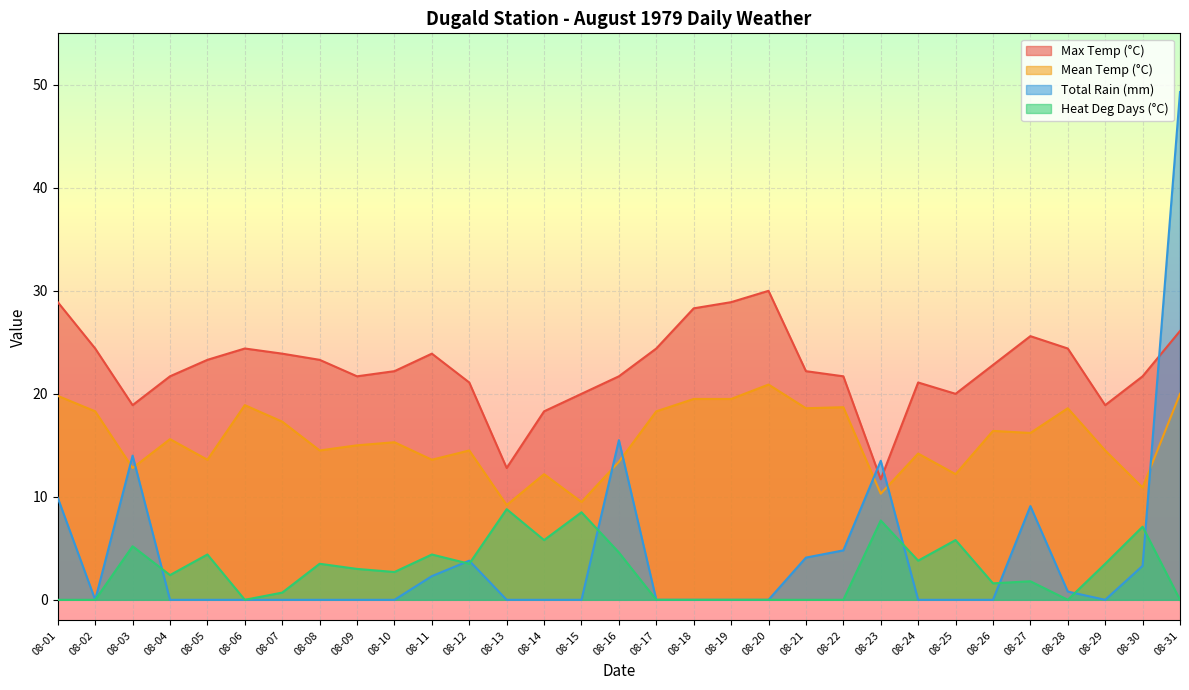

Count the number of data series in this chart.

4